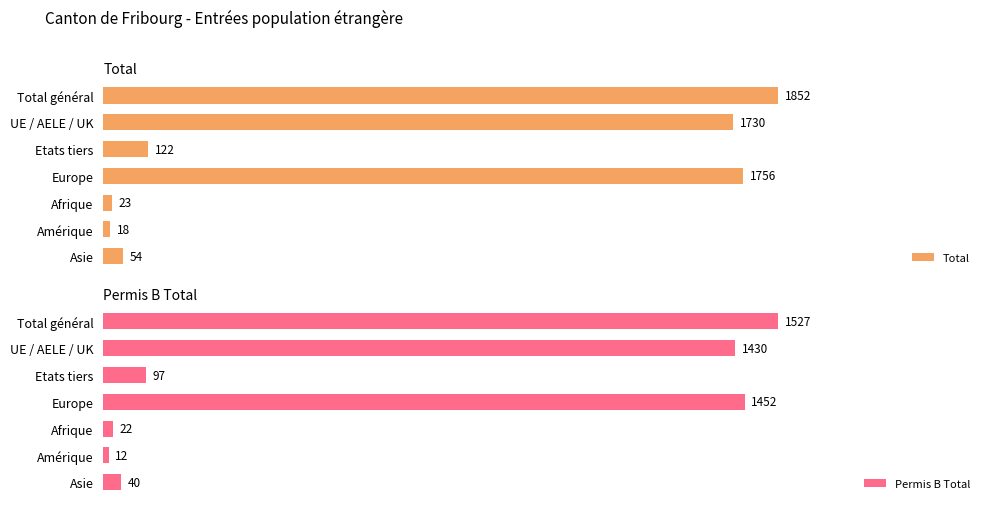

How many bars are there in total?

14